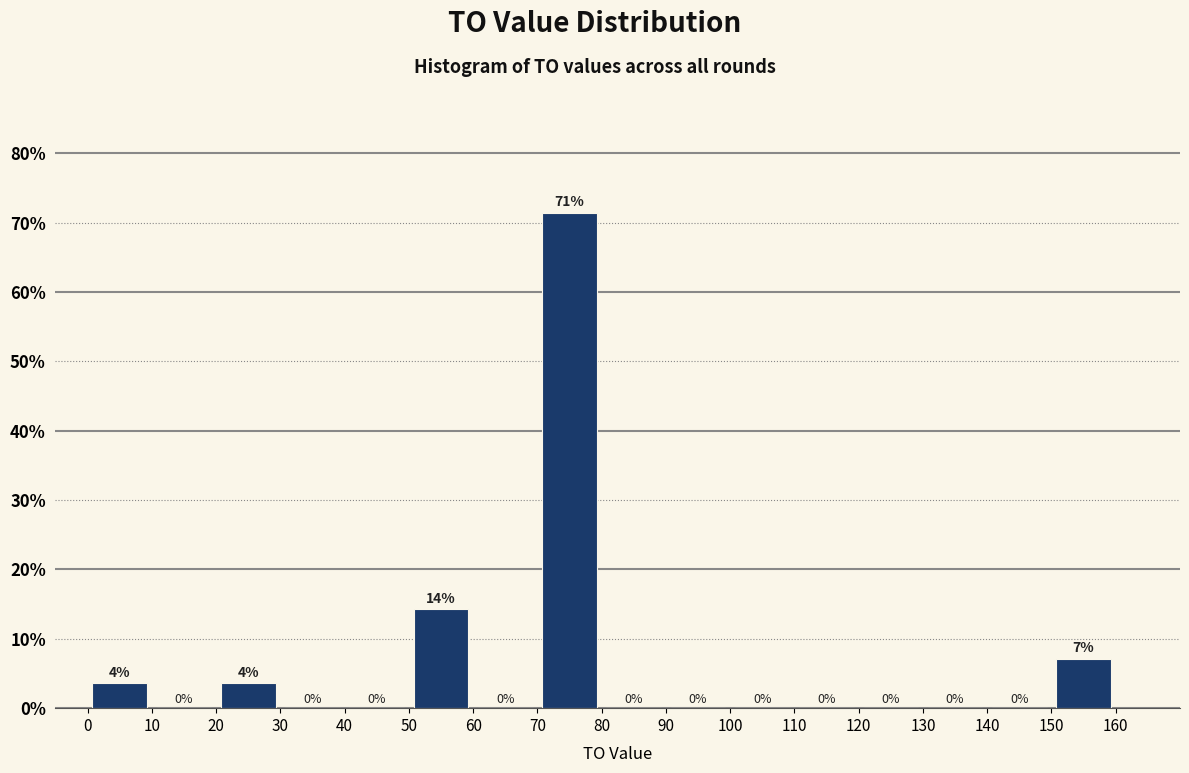

Over which range of the x-axis is the bar tallest?

70 to 80